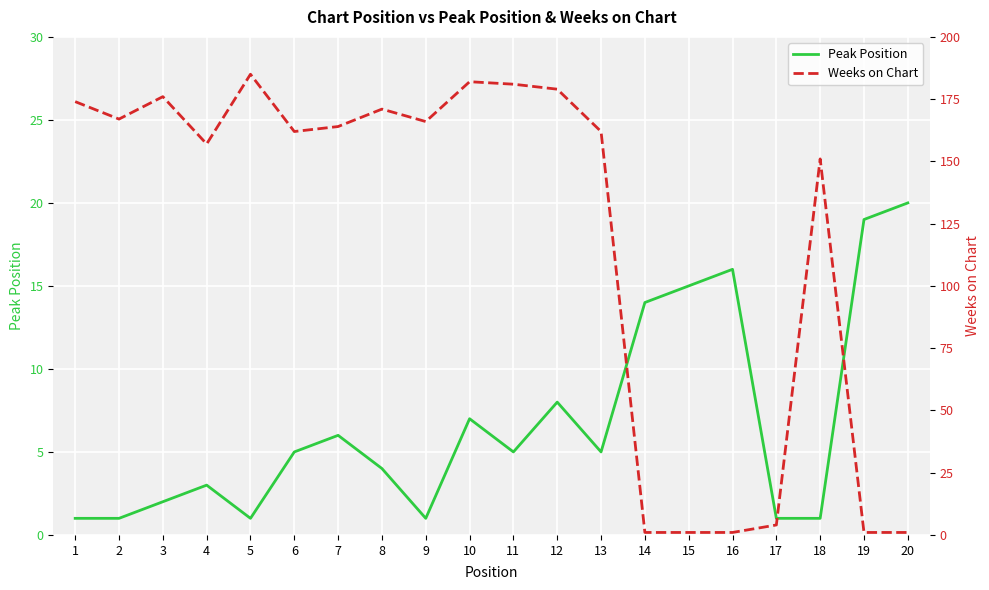

How many interior local valleys does the Peak Position series have?

4